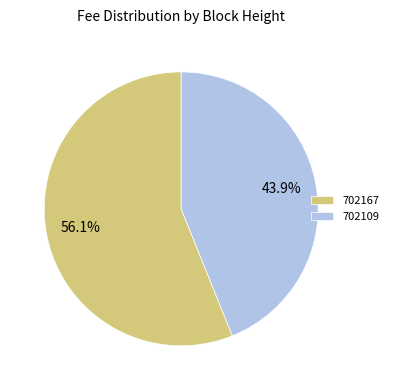

How much of the chart is everything except 702167?

43.9%